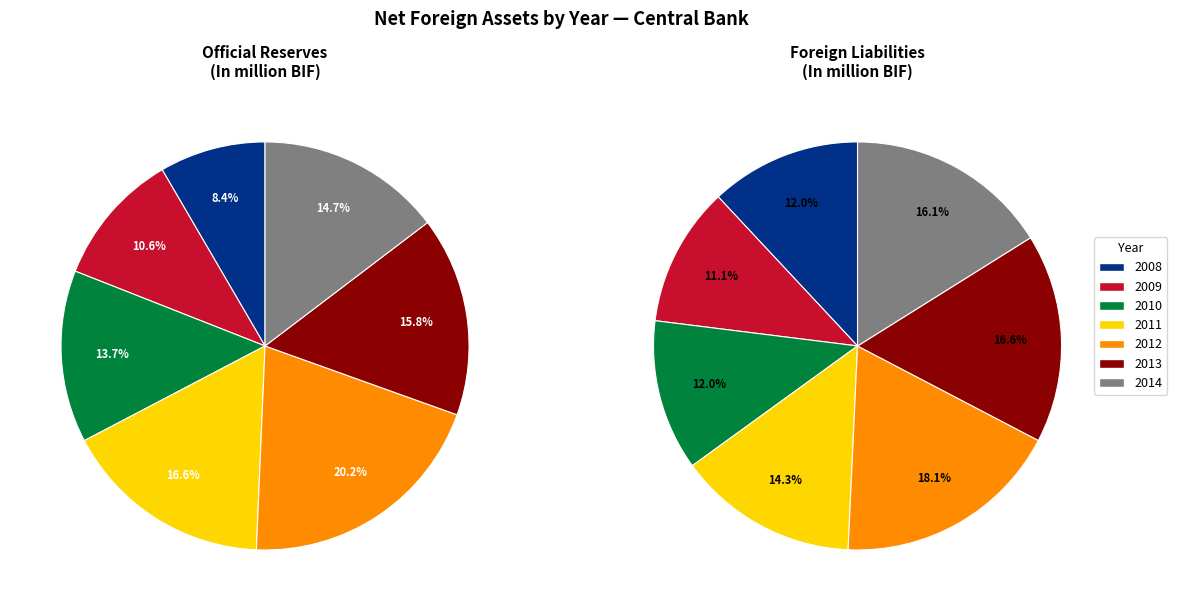

Combined, what portion of the pie is 2013 and 2014?

30.5%